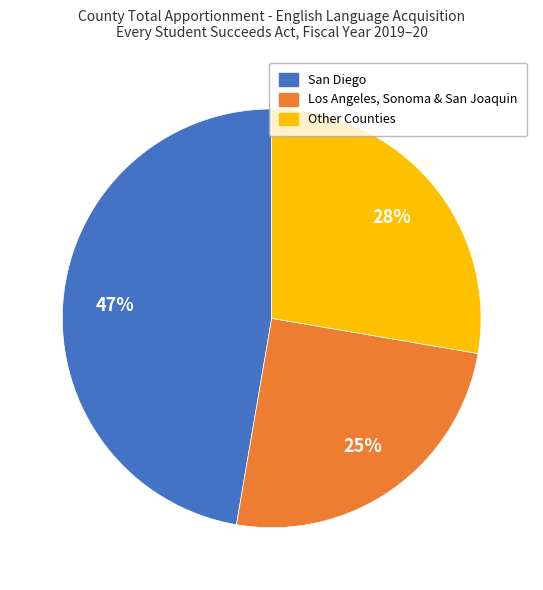

To the nearest percent, what is the difference between the largest and smallest slice percentages?

22%